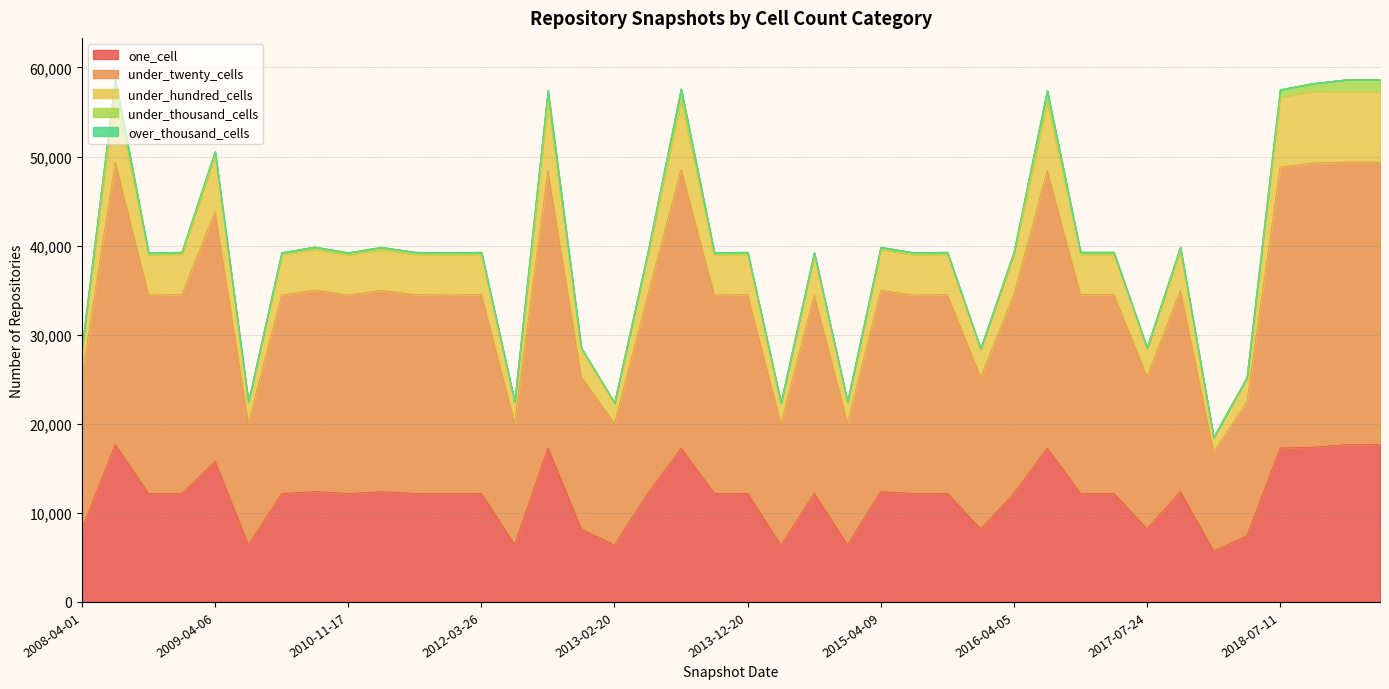

At which label is under_hundred_cells closest to 38555?

2013-05-21